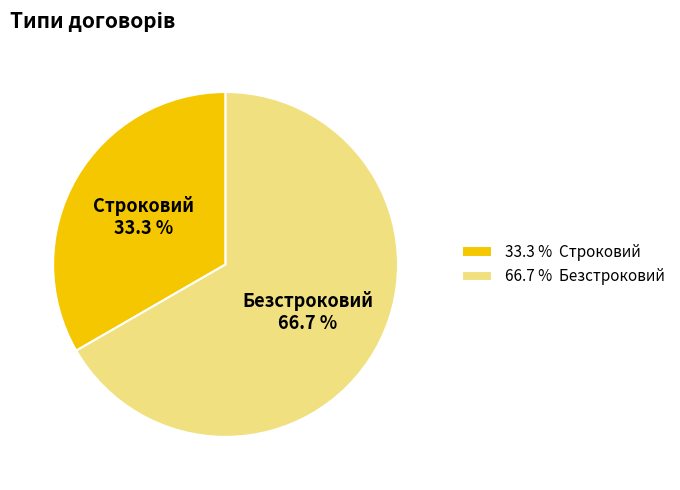

Is it true that Безстроковий is 60% of the pie?

False